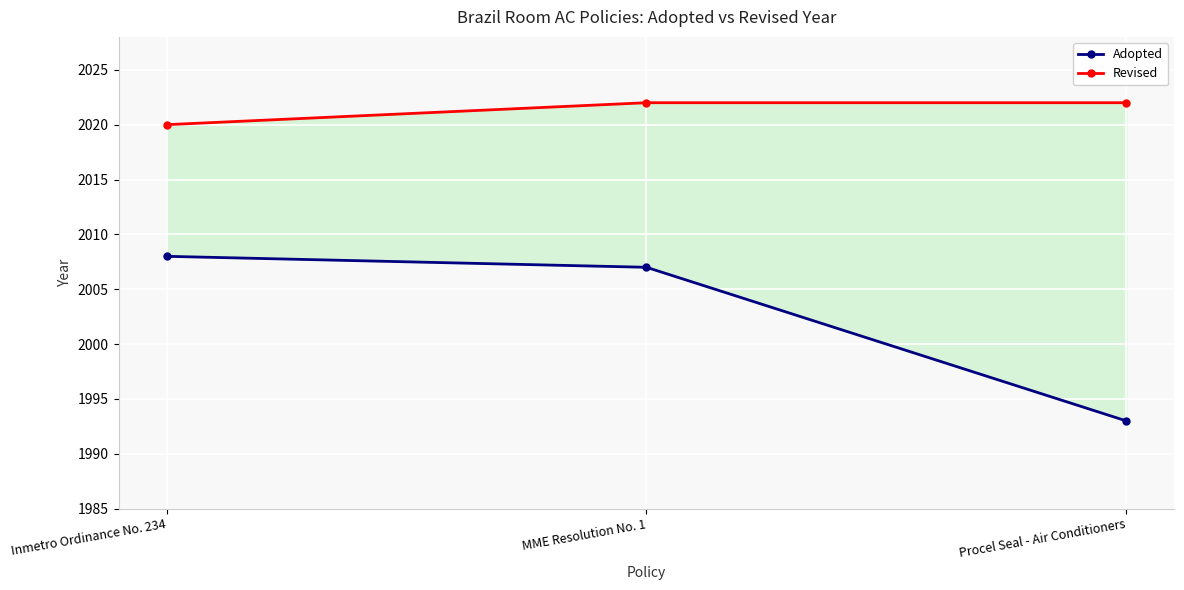

Which has a higher value, MME Resolution No. 1 or Procel Seal - Air Conditioners?

MME Resolution No. 1